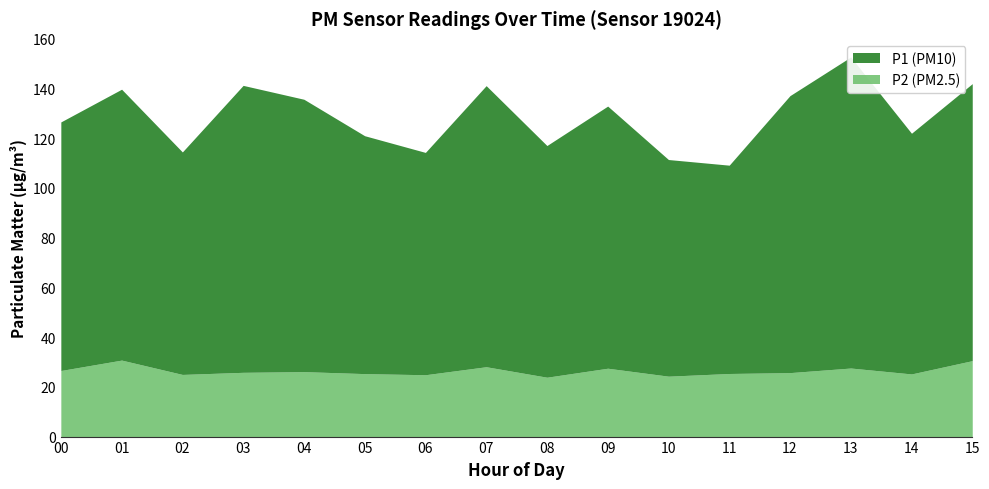

What are all the series names shown in the legend?

P1, P2